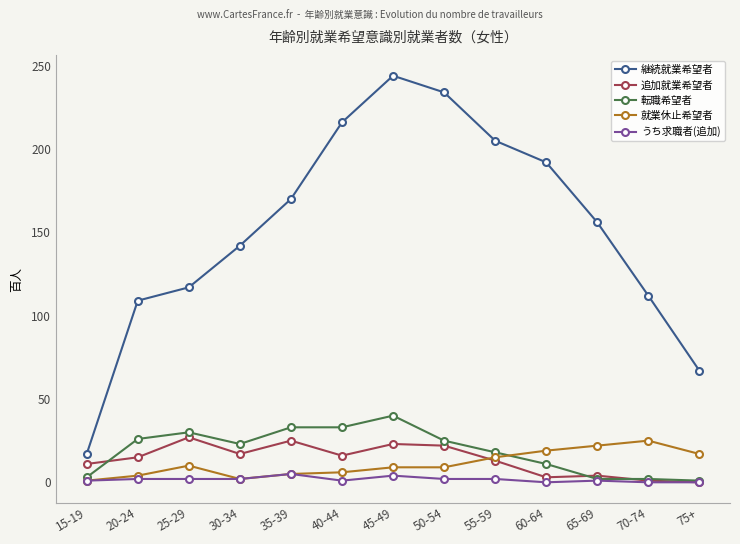

Count the number of data series in this chart.

5